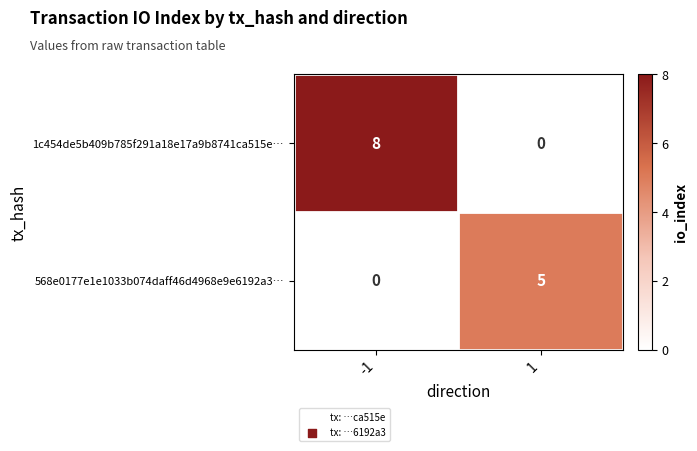

Reading left to right, list all the values displayed in this chart.

1c454de5b409b785f291a18e17a9b8741ca515e…: 8	0
568e0177e1e1033b074daff46d4968e9e6192a3…: 0	5